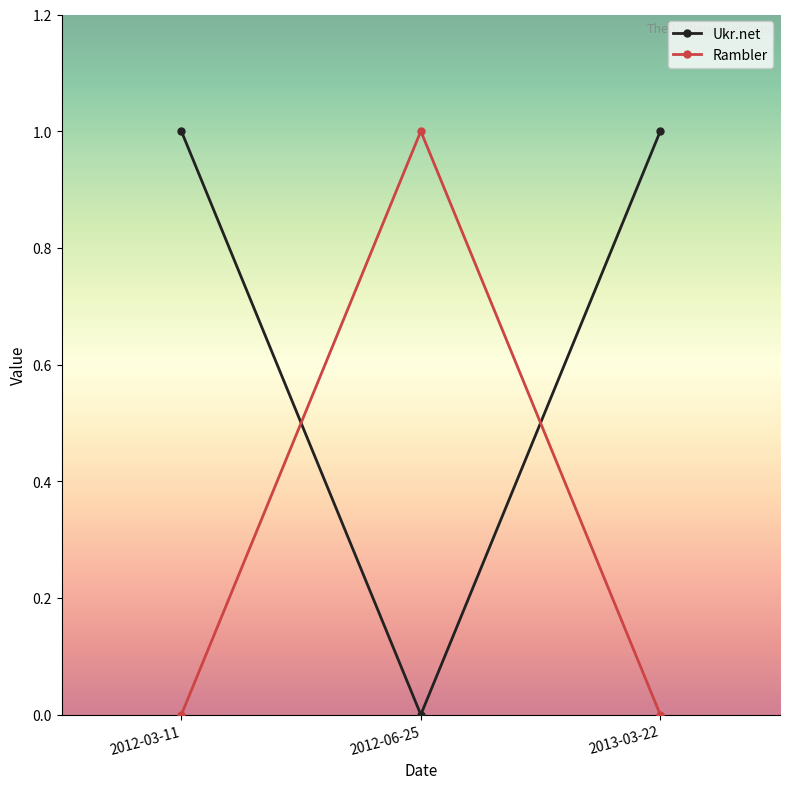

Which category has the lowest value in the Ukr.net series?

2012-06-25